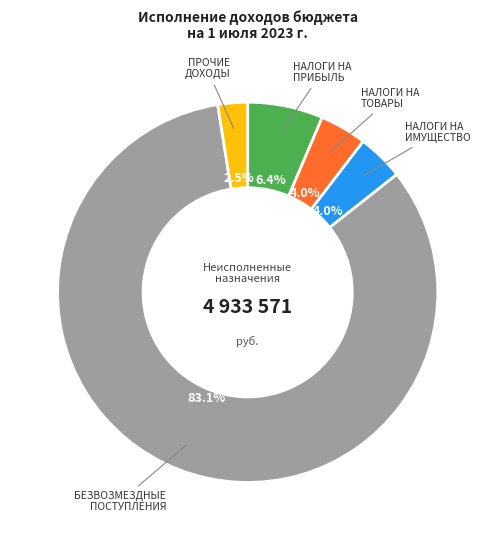

Is there any slice that represents more than half of the pie?

Yes